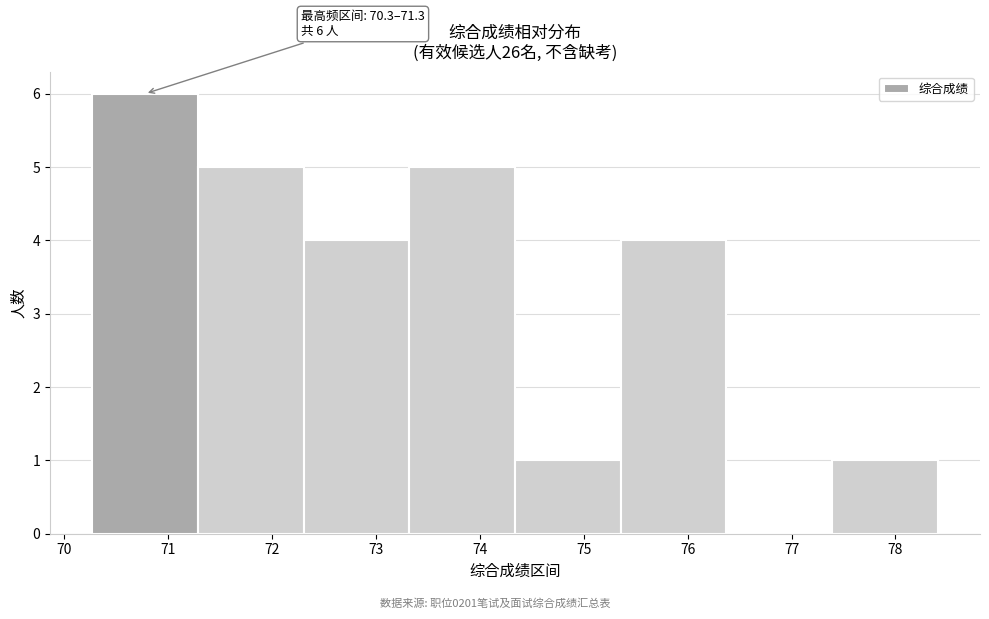

Over which range of the x-axis is the bar tallest?

70.3 to 71.3